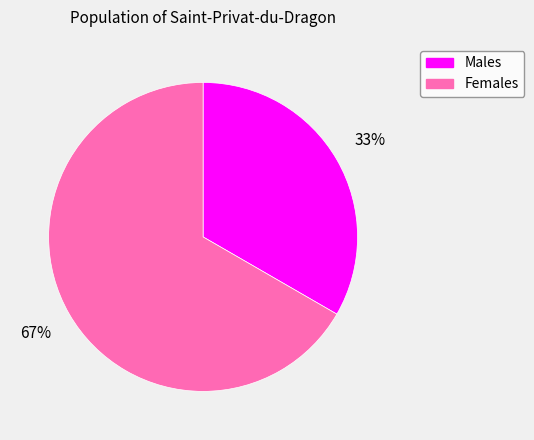

To the nearest percent, what is the average slice percentage?

50%